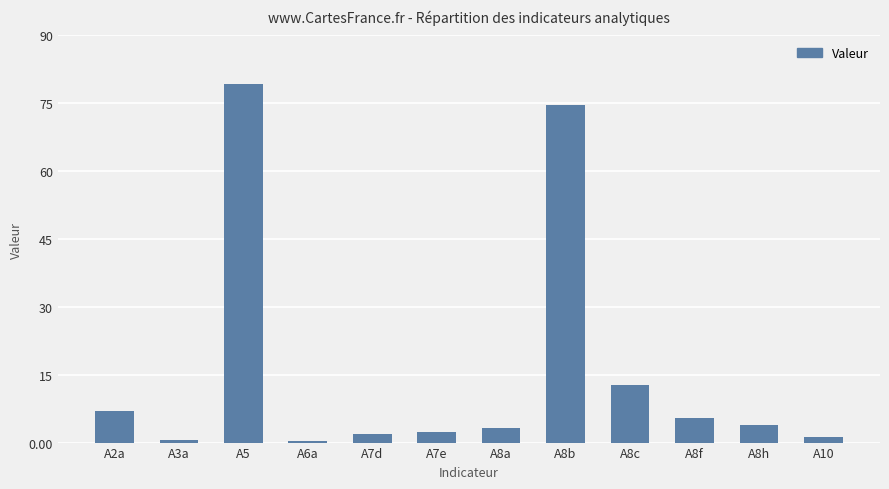

What is the value of the 8th bar from the left?

74.5